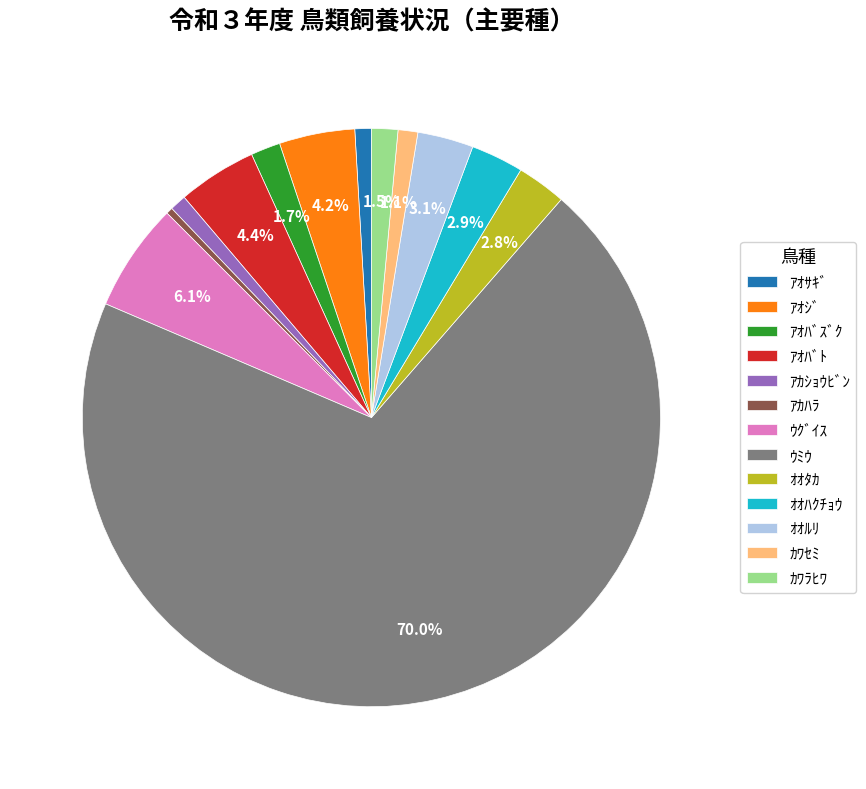

Which slice represents more than half of the pie?

ｳﾐｳ